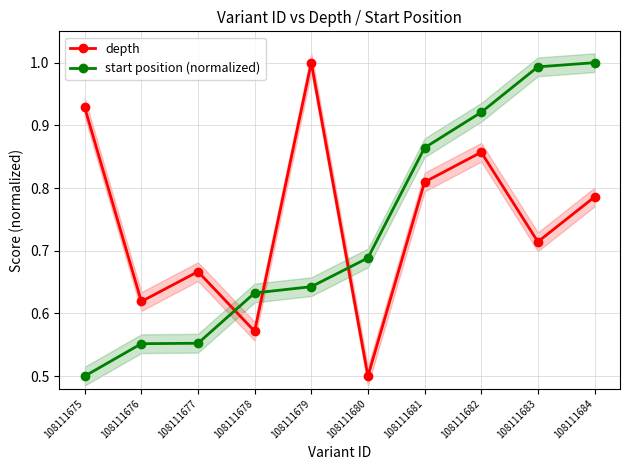

Which series has the widest spread of values?

depth